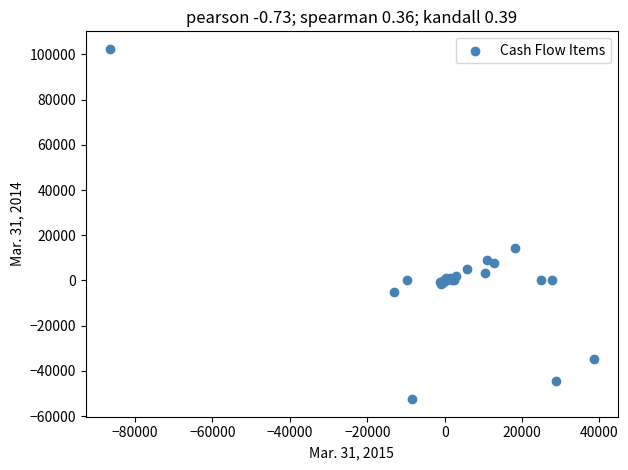

What Y value in the scatter plot is closest to 24952?

14499